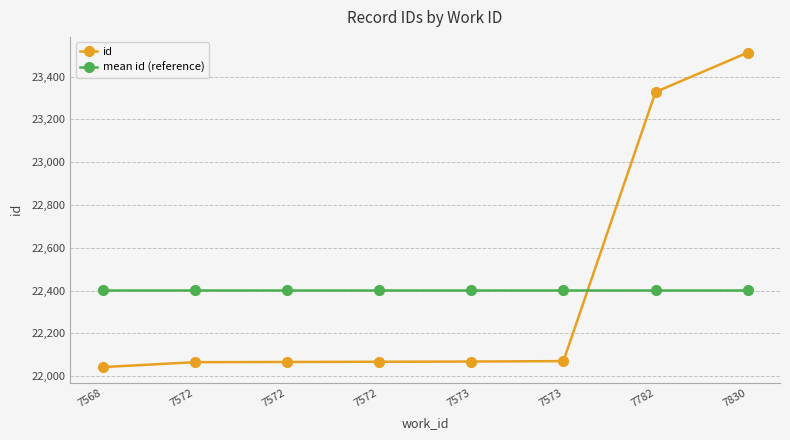

List the labels in order of mean id (reference) value, largest first.

7568, 7572, 7572, 7572, 7573, 7573, 7782, 7830